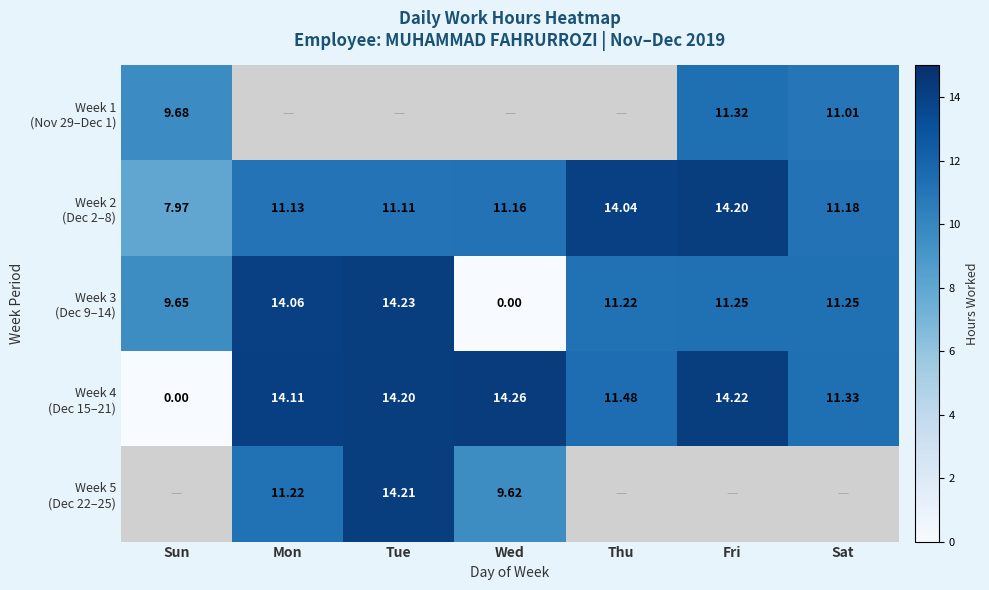

True or false: Week 2 (Dec 2–8) has a value of 11.1 at Mon.

True